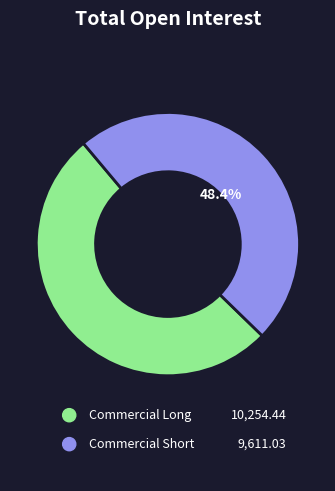

Is there any slice that represents more than half of the pie?

Yes